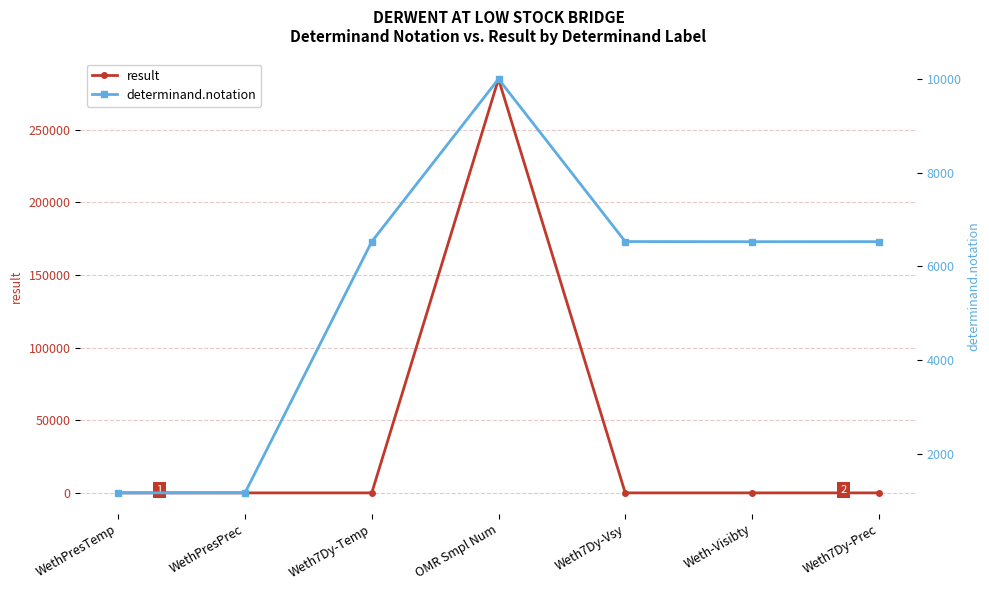

Reading right to left, extract all data points from this chart.

result: 5	2	2	284939	3	2	3
determinand.notation: 6529	6528	6531	9992	6530	1183	1181